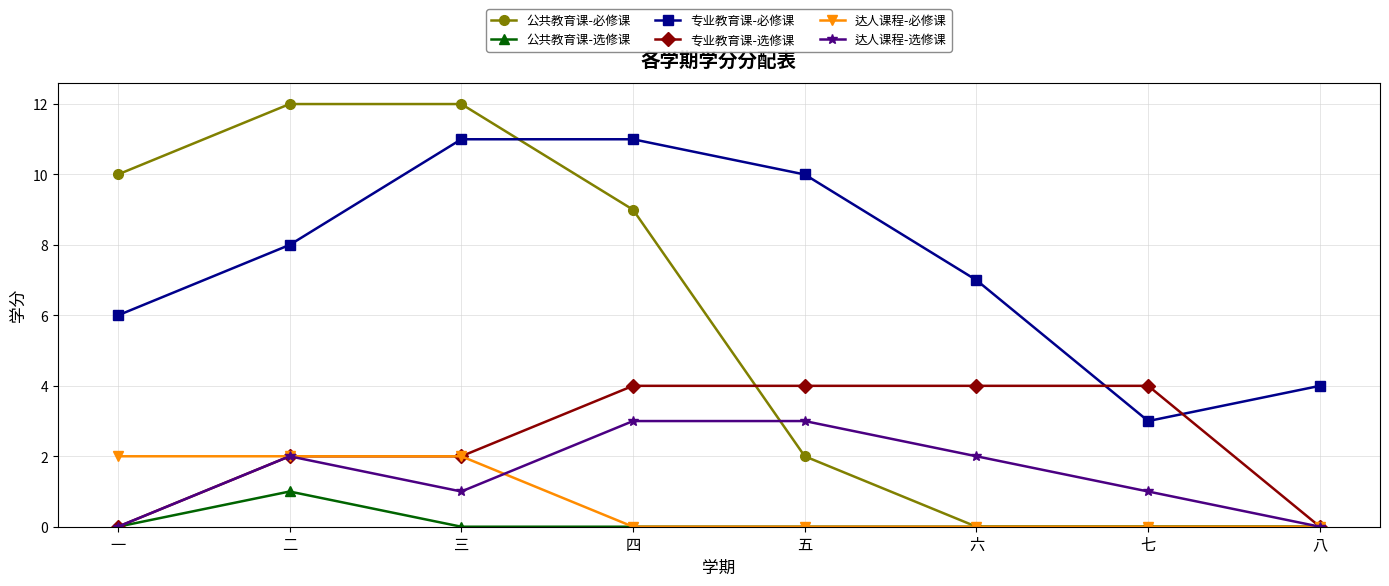

True or false: 达人课程-选修课 and 专业教育课-必修课 intersect in this chart.

False